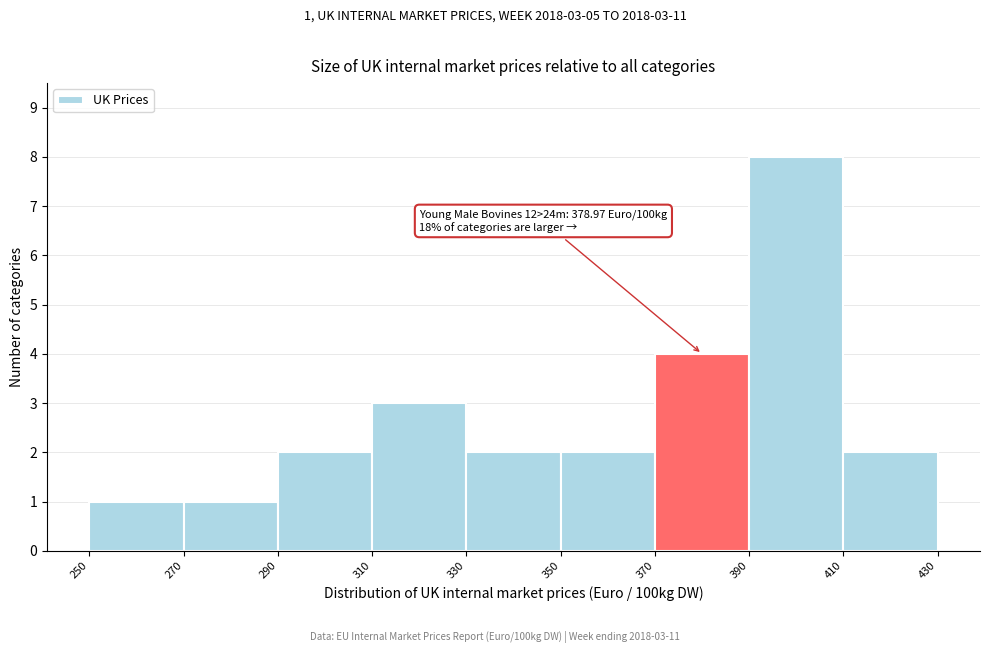

Over which range of the x-axis is the bar tallest?

390 to 410